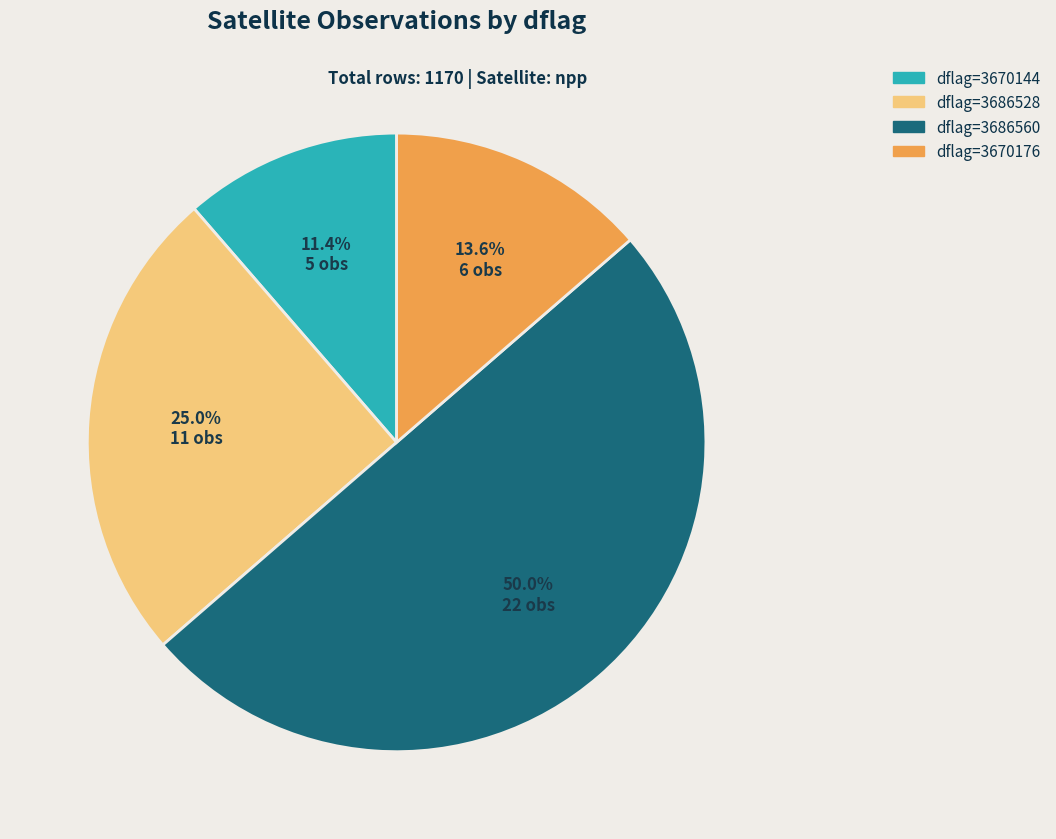

Which category has the smallest portion of the pie?

dflag=3670144